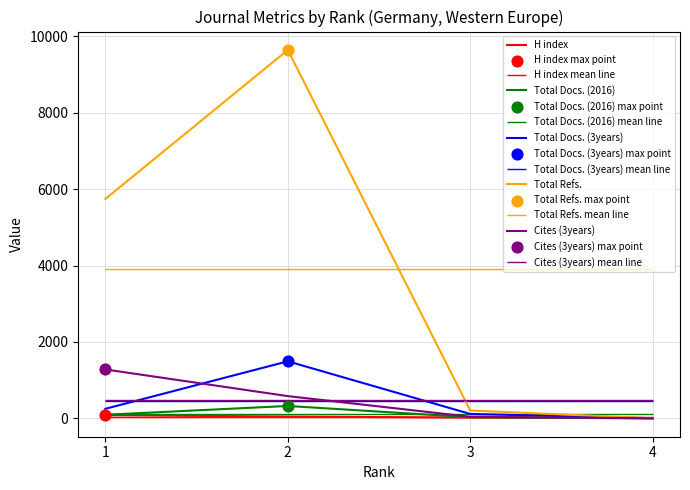

Which series reaches the maximum Y coordinate?

Total Refs.